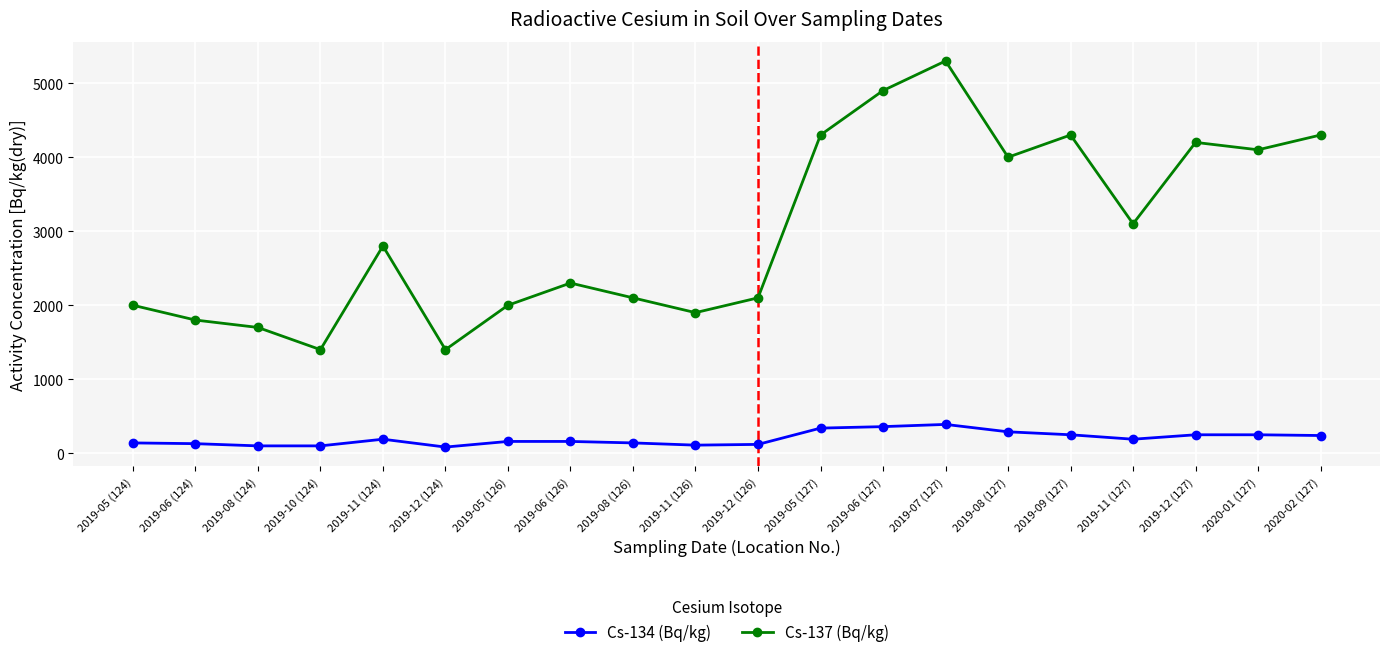

True or false: Cs-134 (Bq/kg) has a value of 140 at 2019-08 (126).

True